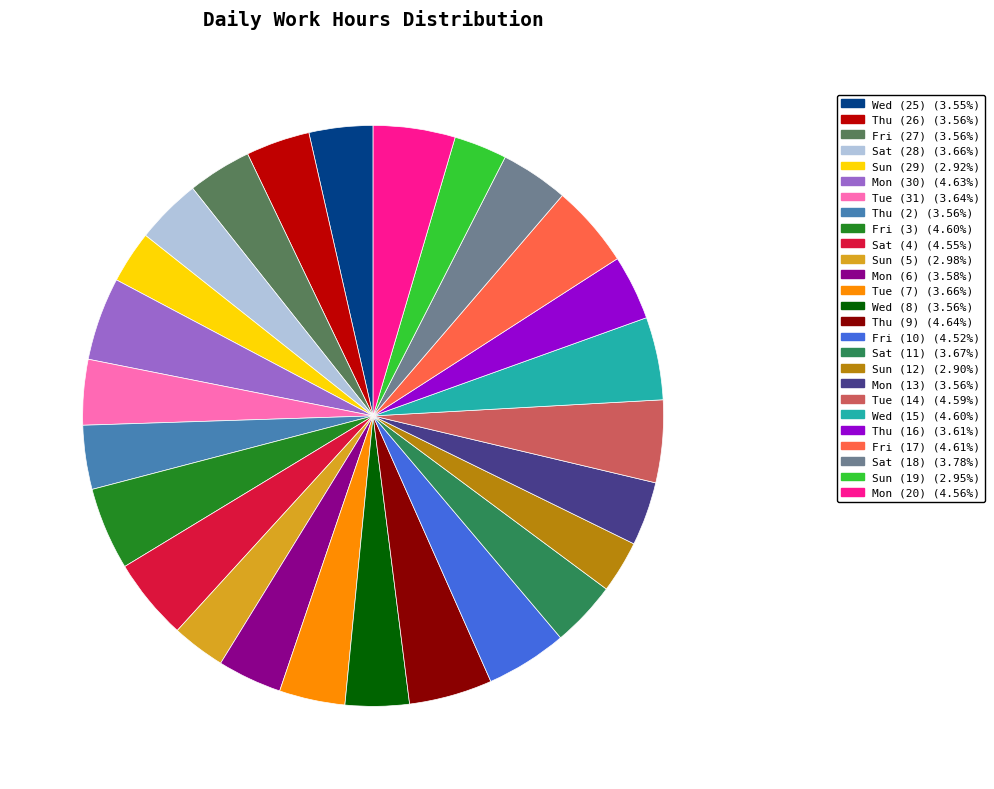

Combined, do Thu (16) and Tue (7) account for over 50%?

No